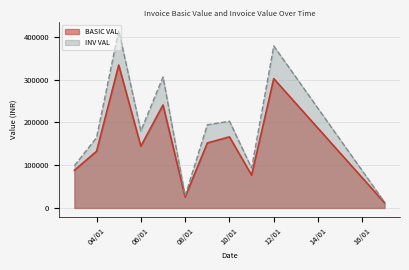

At which category does BASIC VAL reach its first local valley?

06/01